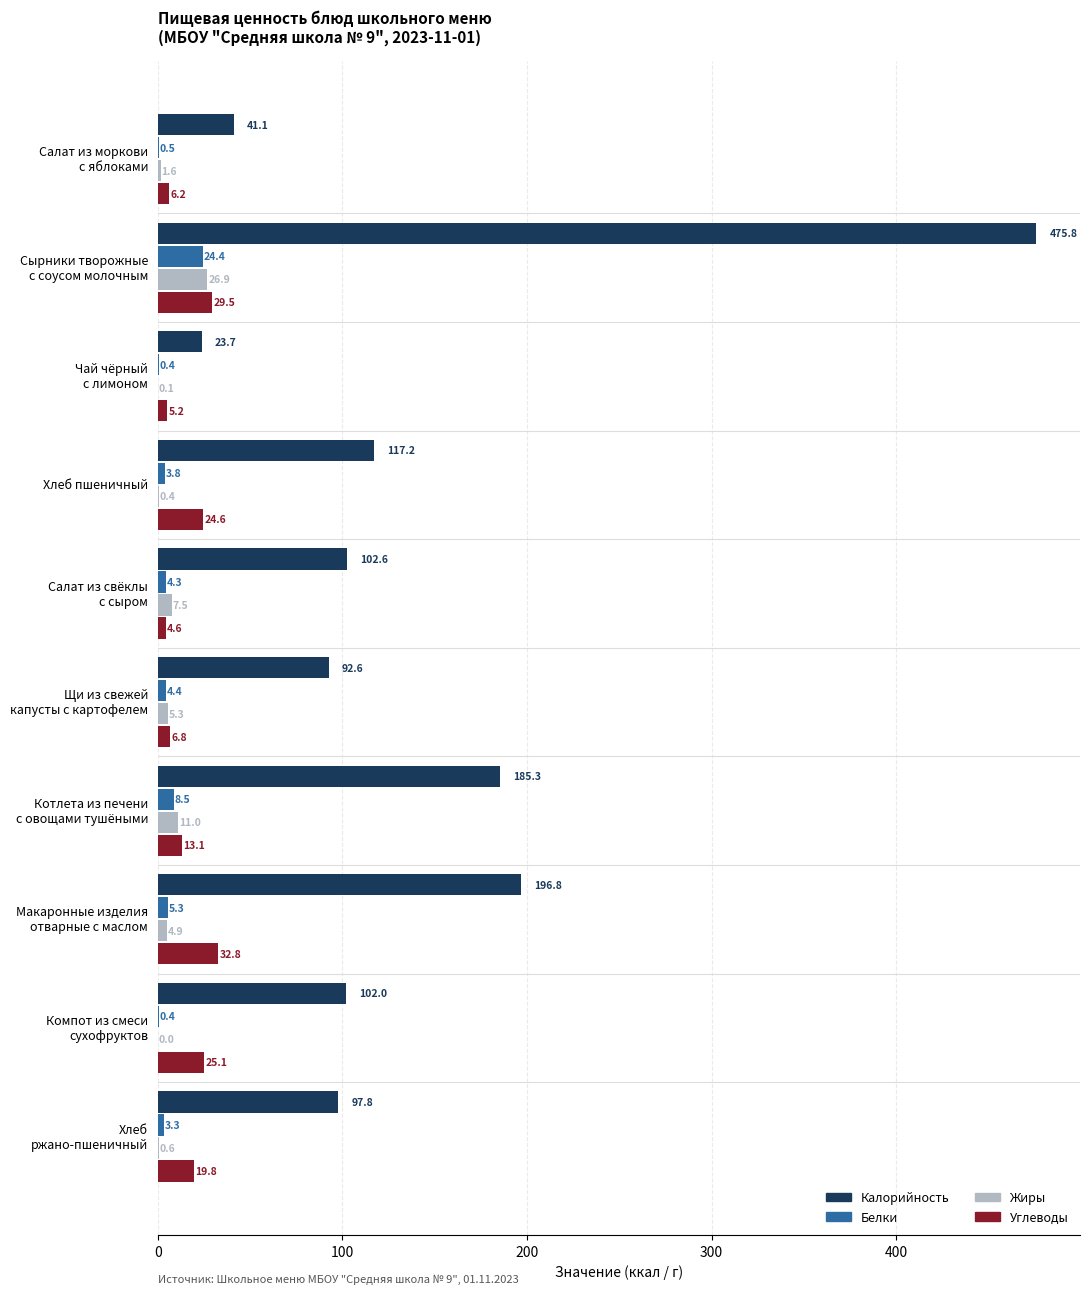

What is the highest value of the Жиры series?

26.9